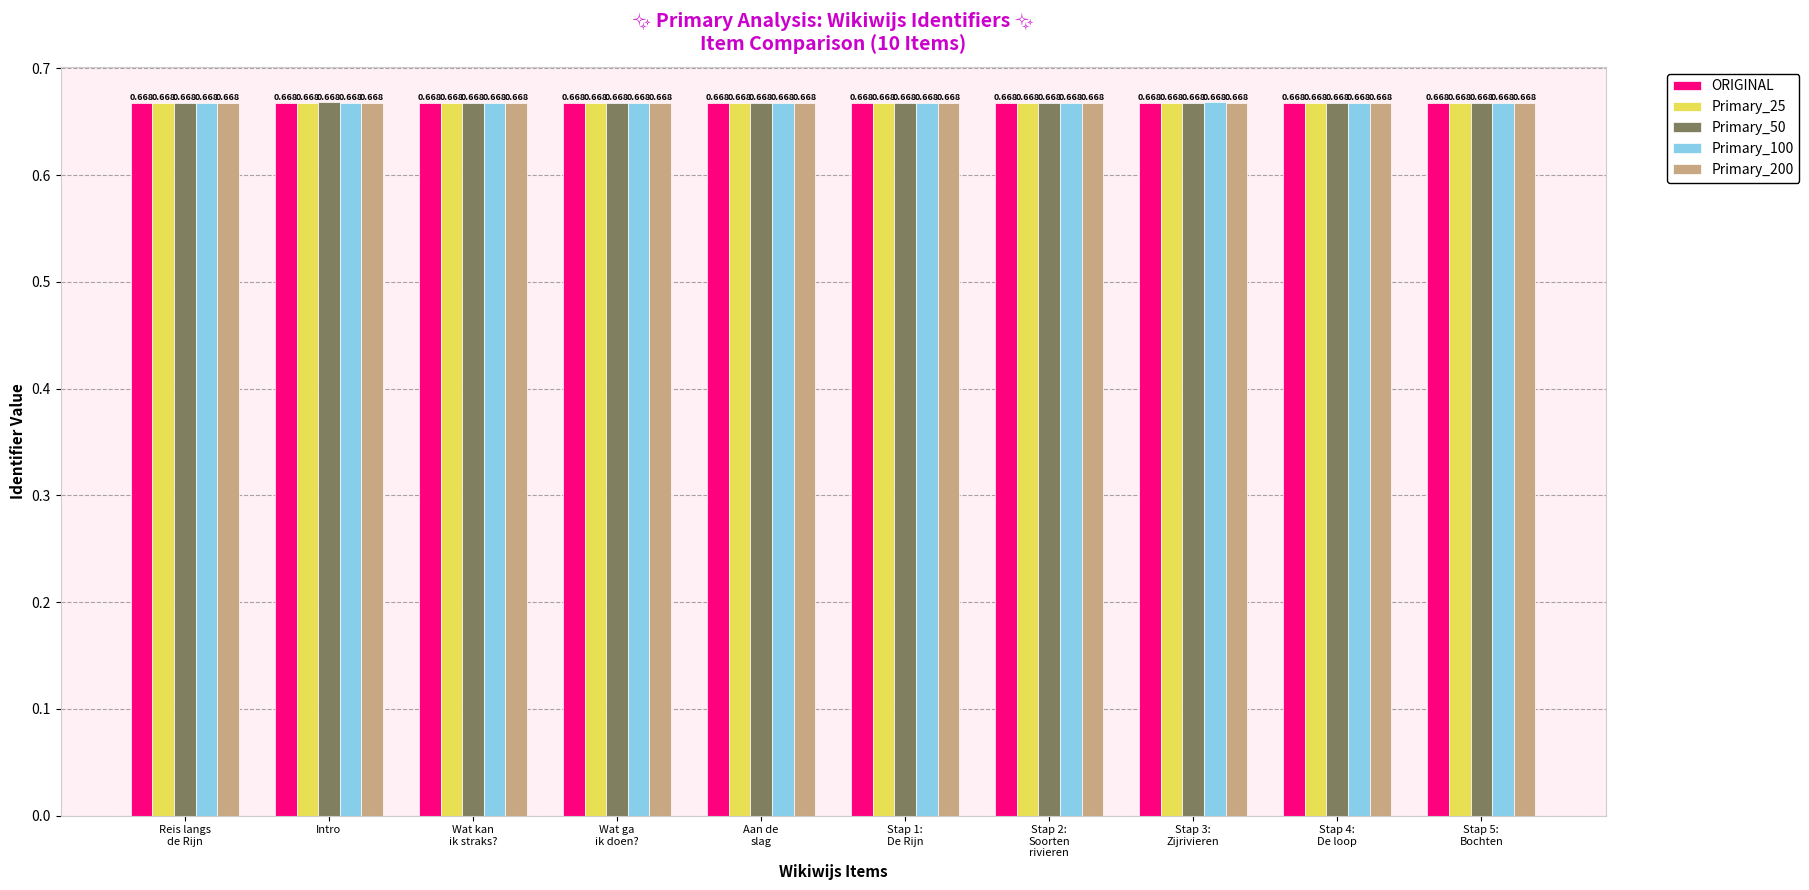

How many bars are there in each group?

5